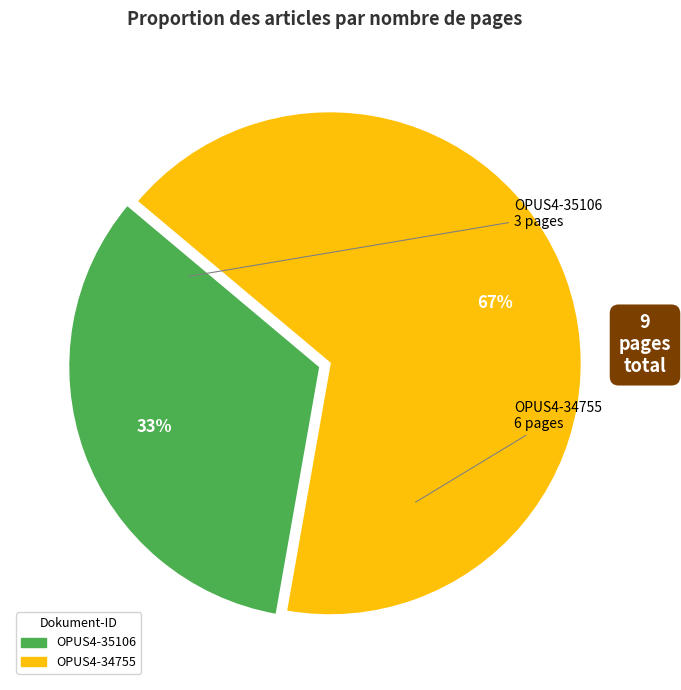

What is the largest slice in the pie chart?

OPUS4-34755